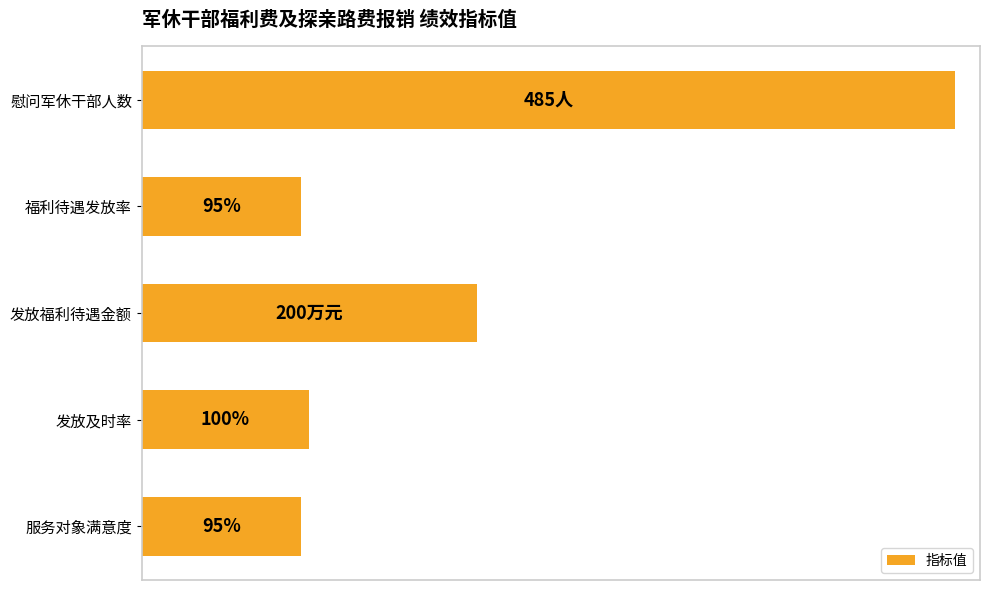

Count the number of data series in this chart.

1